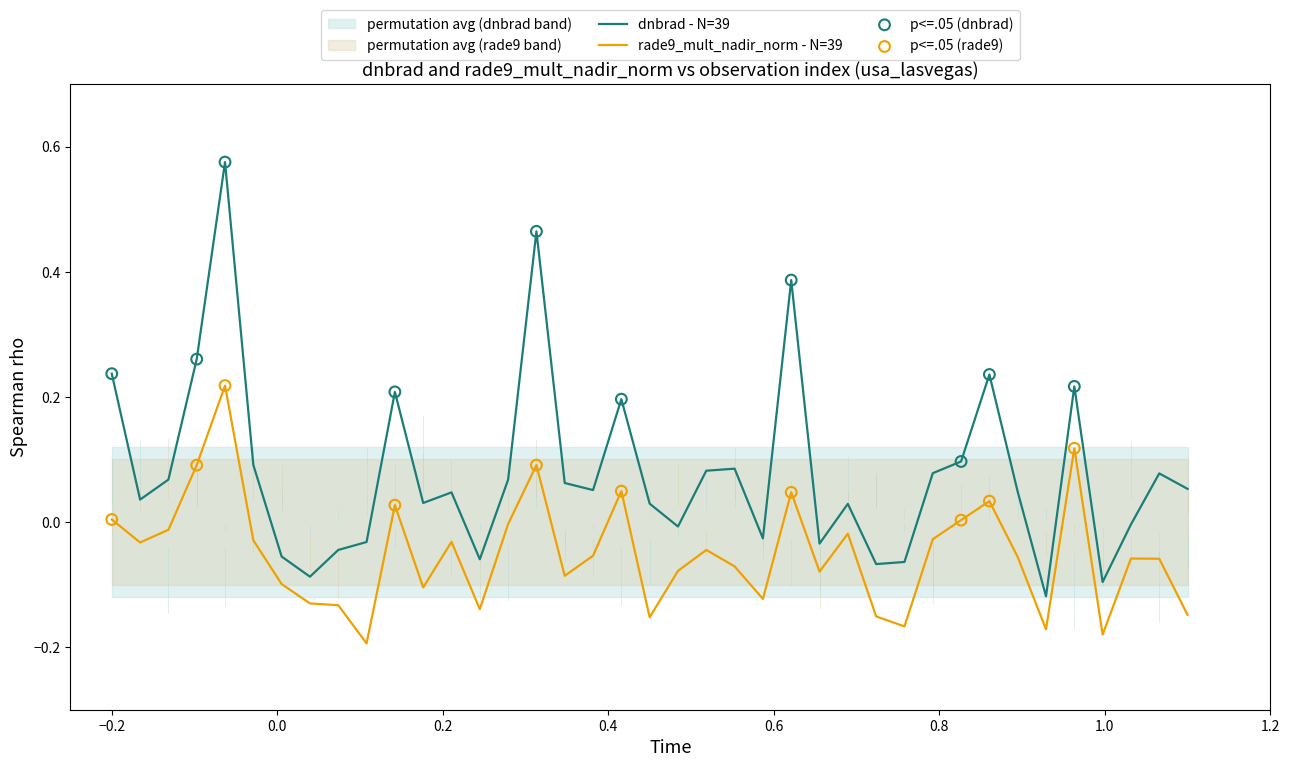

Which series has the largest Y range (max minus min)?

dnbrad